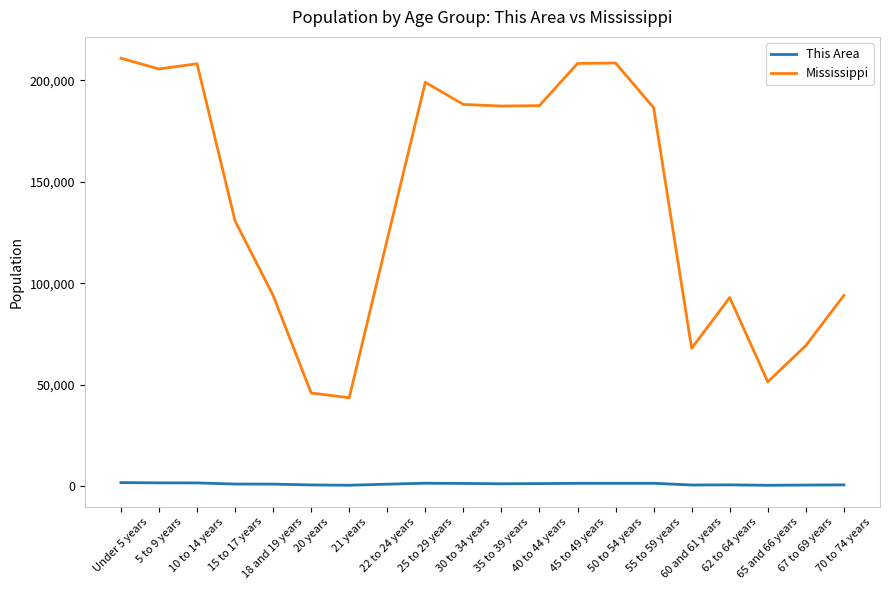

At how many categories does at least one series exceed 4299?

20